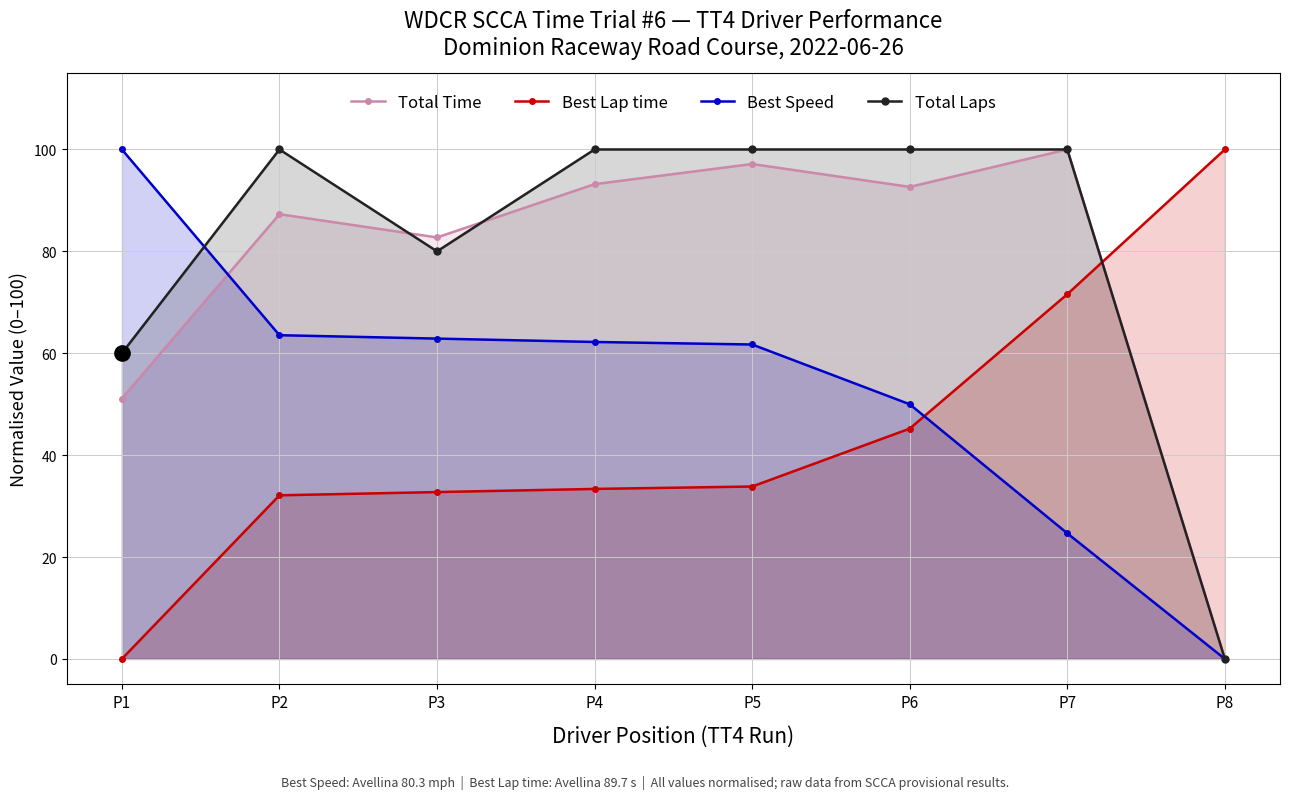

What is the sum of the Best Lap time values at P2 and P3?

64.9